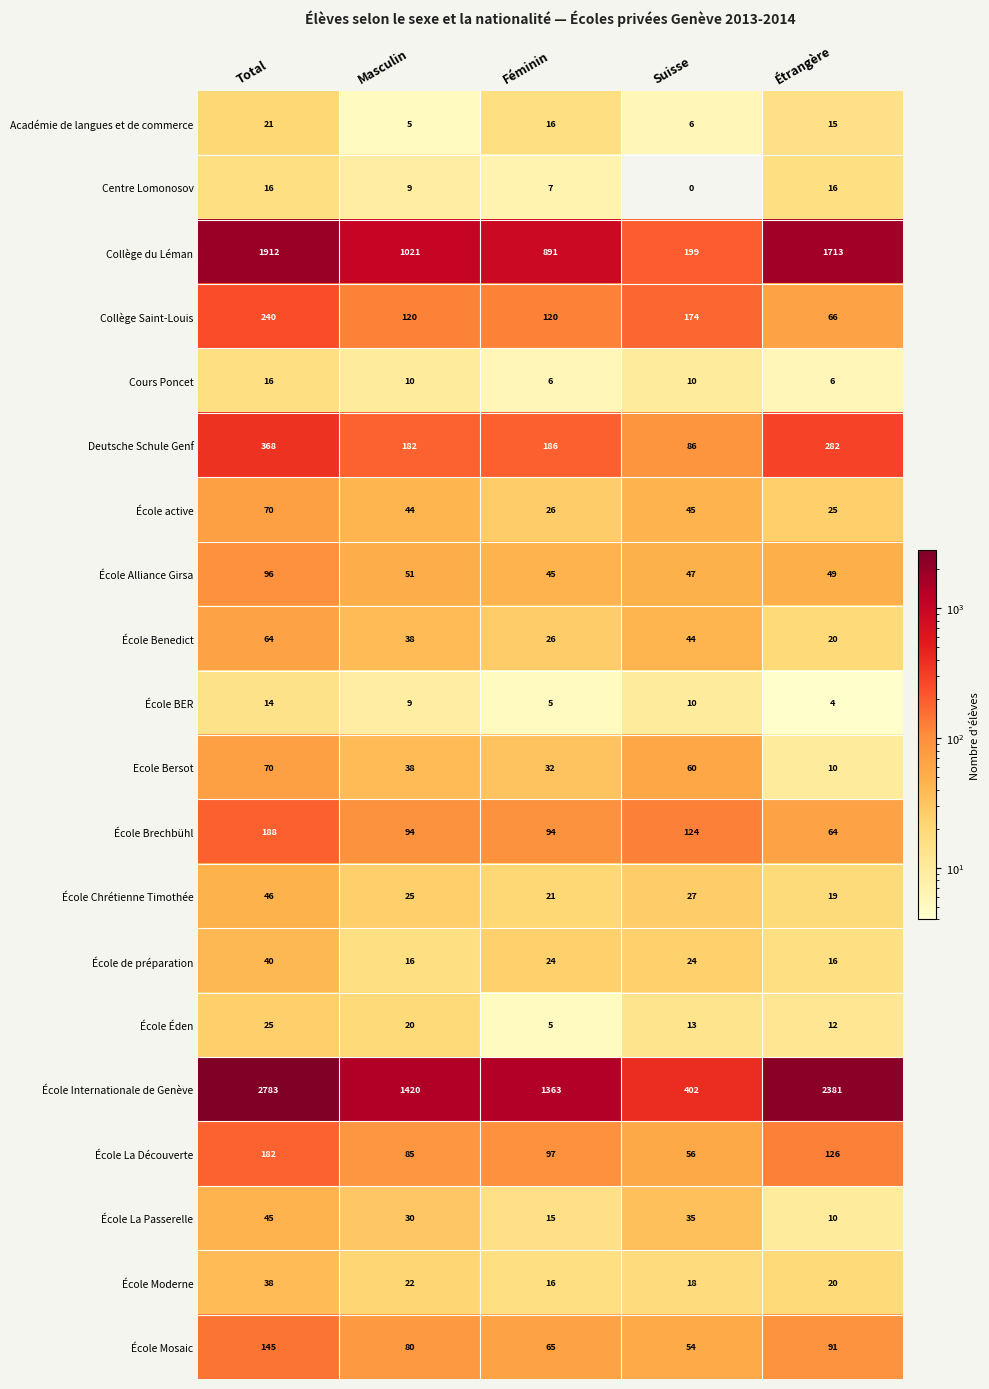

List the labels in order of École active value, smallest first.

Étrangère, Féminin, Masculin, Suisse, Total